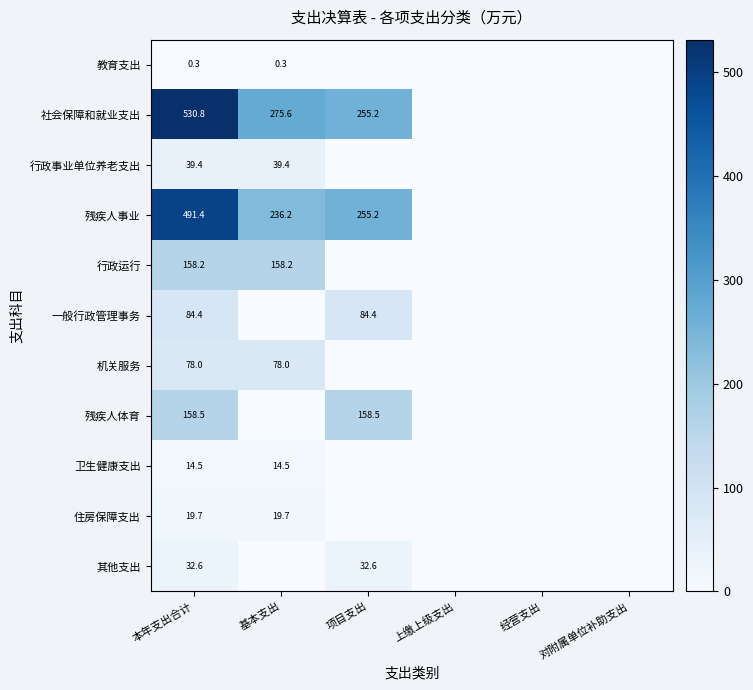

What is the difference between the 社会保障和就业支出 values at 项目支出 and 基本支出?

20.4